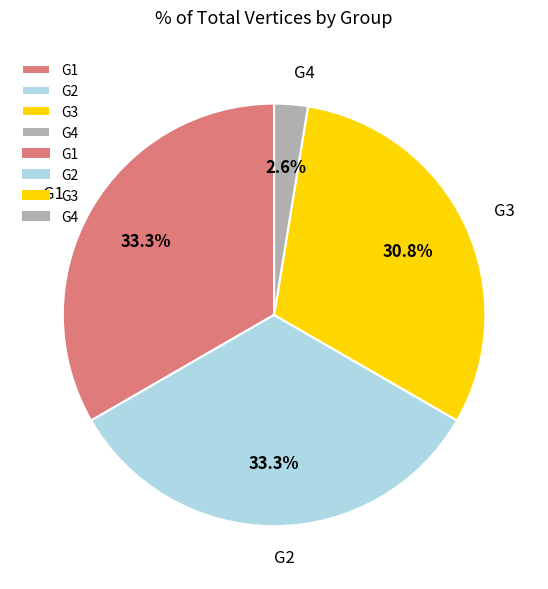

To the nearest percent, what portion does G4 represent?

3%